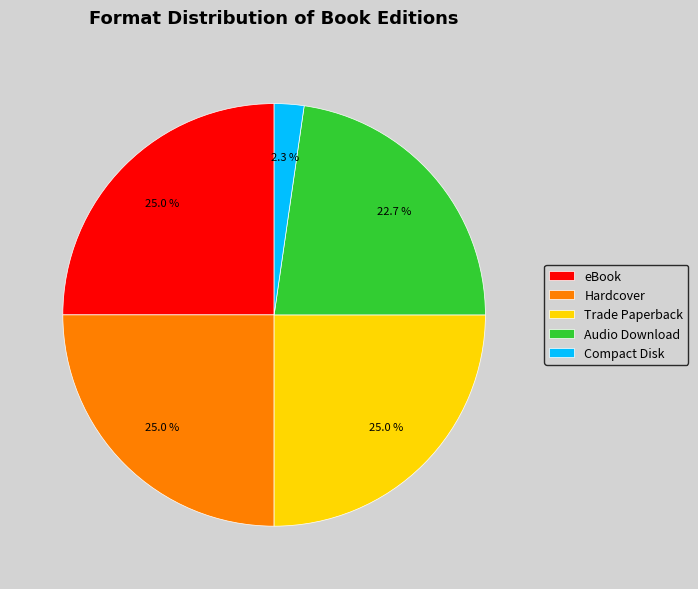

Between eBook and Audio Download, which is larger?

eBook